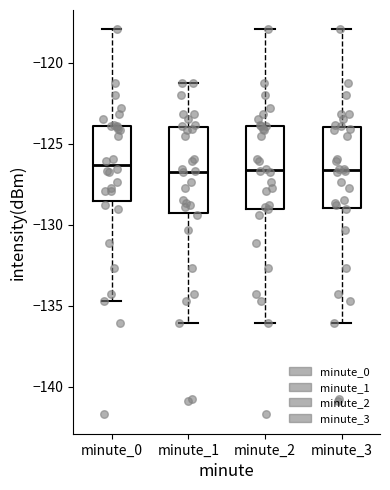

Where does the upper whisker of the box for minute_3 end on the y-axis? The values are not printed on the chart, so give them approximately, as read against the axis.

-118.0